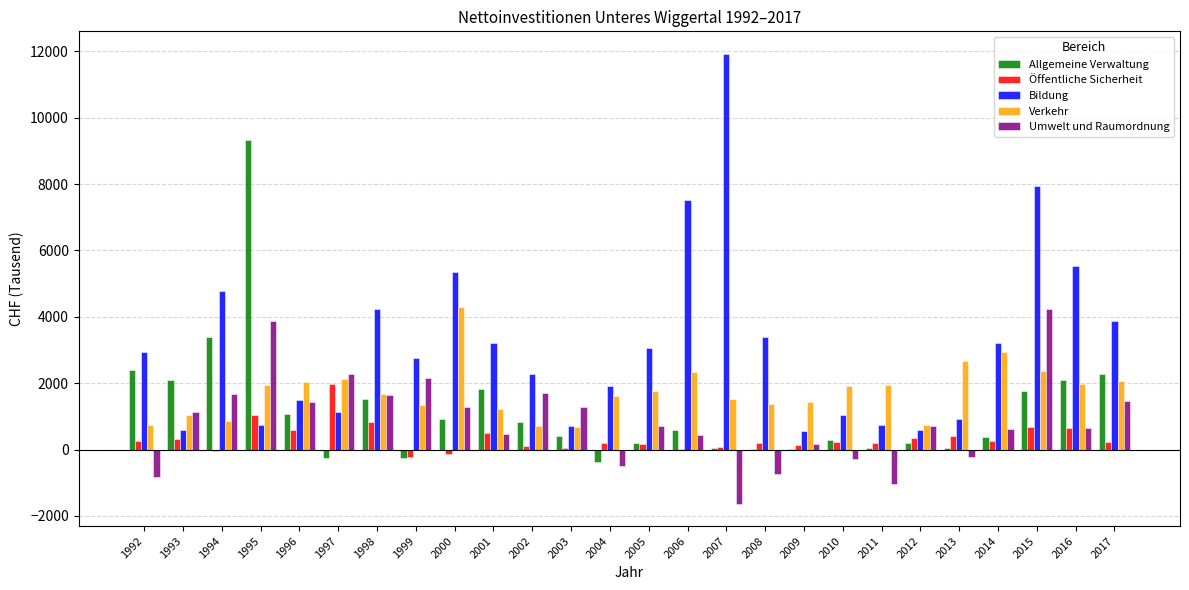

What is the greatest value displayed?

11926.7